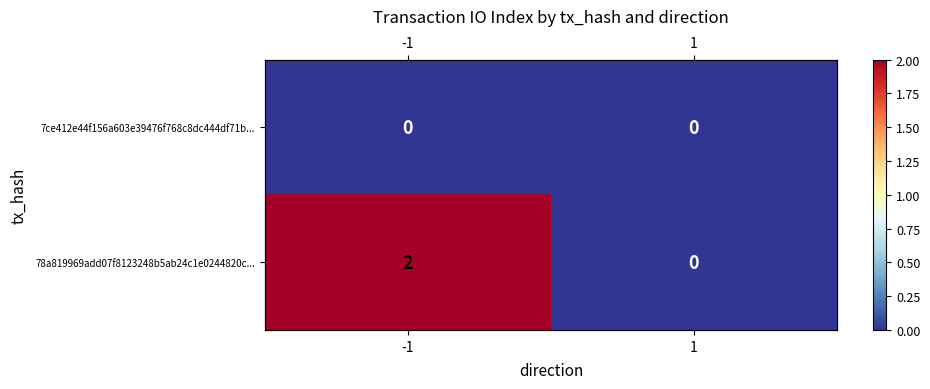

Rank the series by their maximum value, from lowest to highest.

7ce412e44f156a603e39476f768c8dc444df71b..., 78a819969add07f8123248b5ab24c1e0244820c...